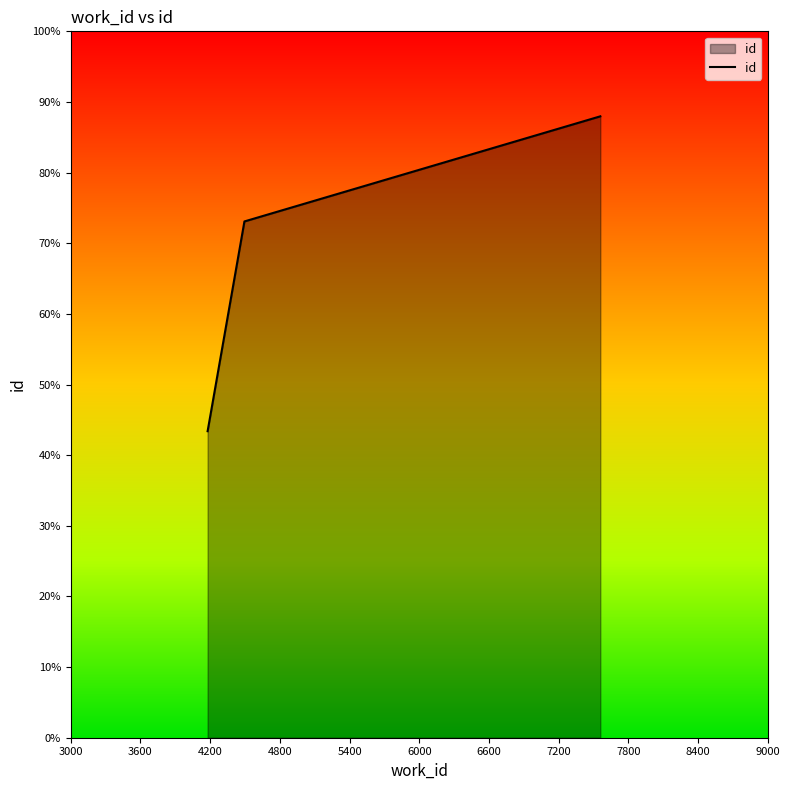

What is the sum of all values?

204.4